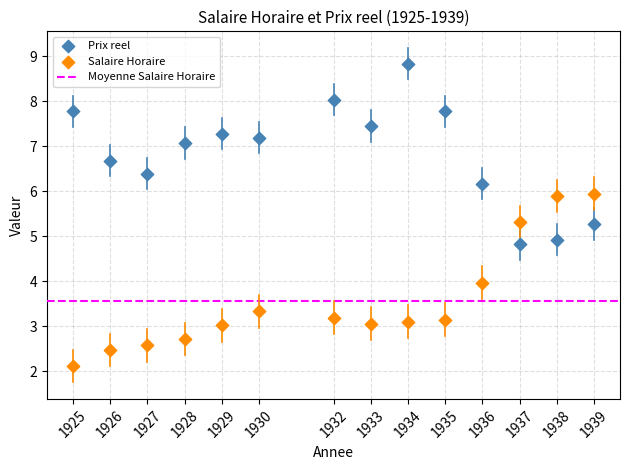

Which series contains the lowest Y value?

Salaire Horaire